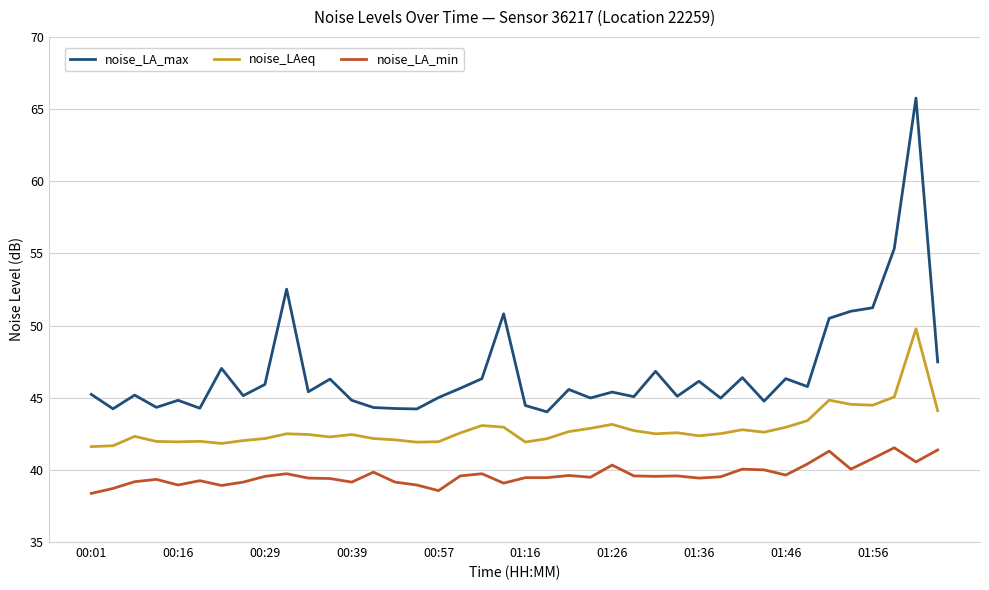

What is the maximum value shown in the chart?

65.8